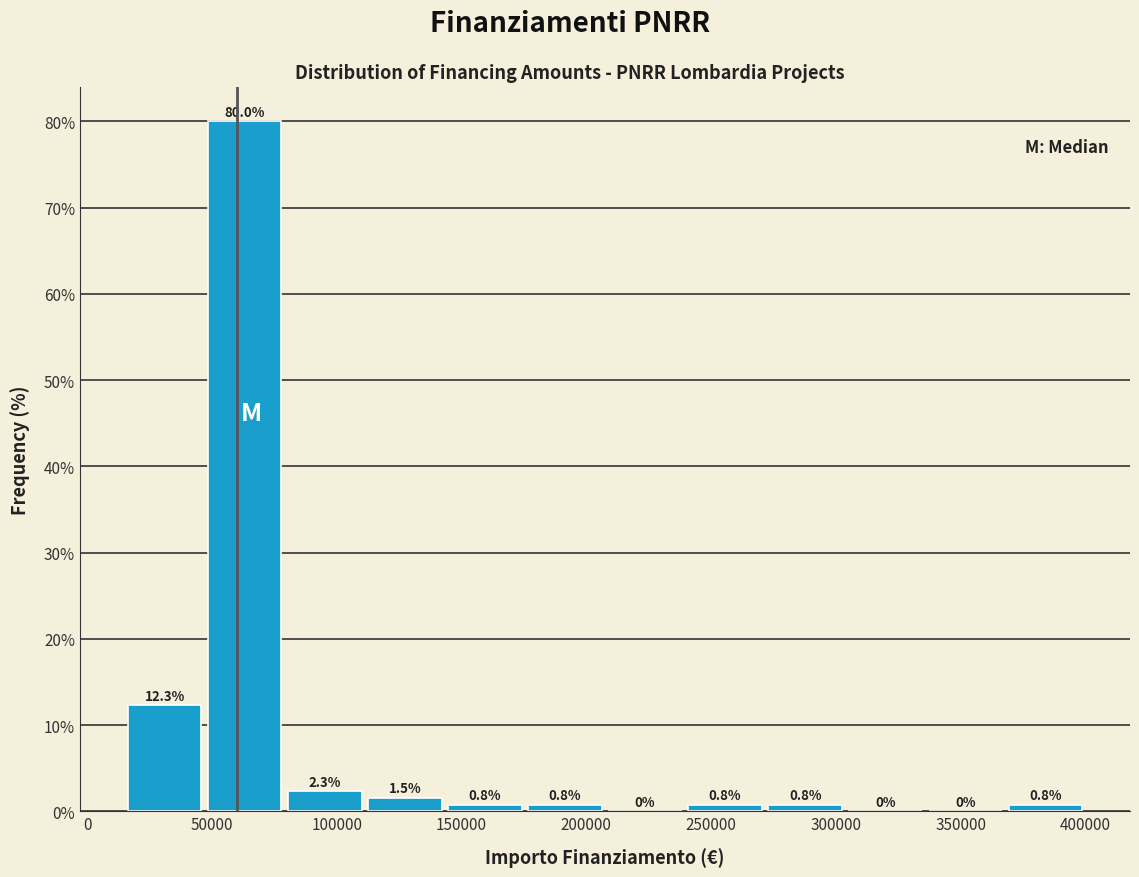

Which range on the x-axis has the tallest bar?

45000 to 80000